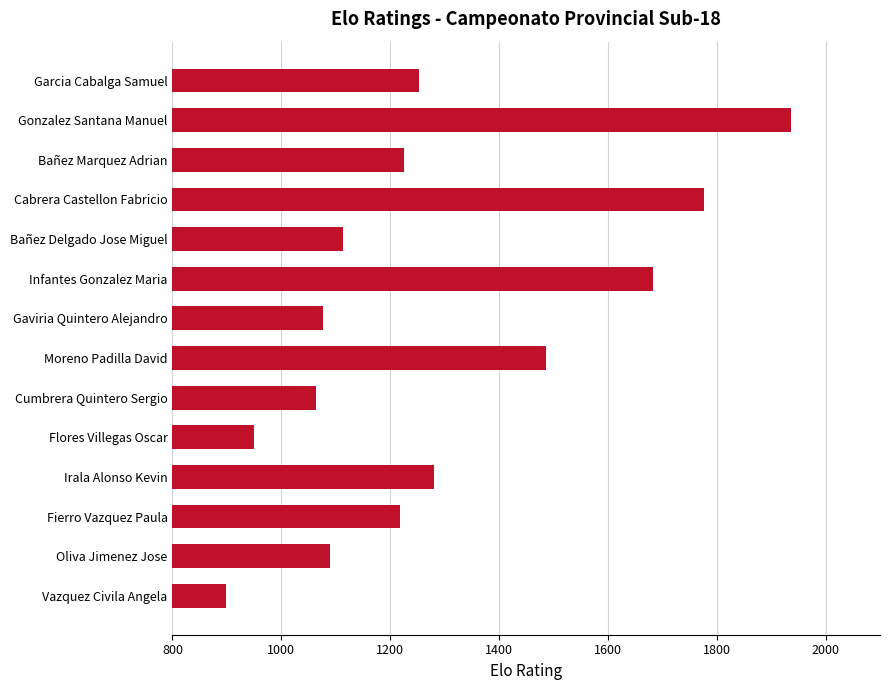

What is the ratio of the value at Infantes Gonzalez Maria to the value at Flores Villegas Oscar?

1.8